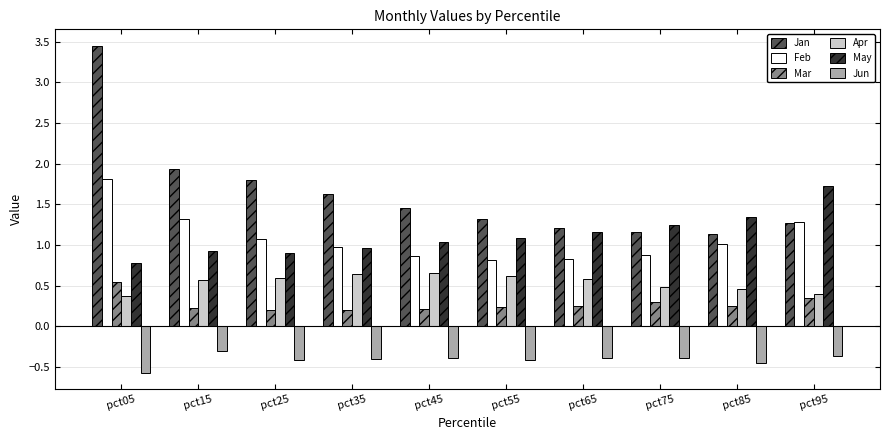

List the series in order of their peak value, highest first.

Jan, Feb, May, Apr, Mar, Jun